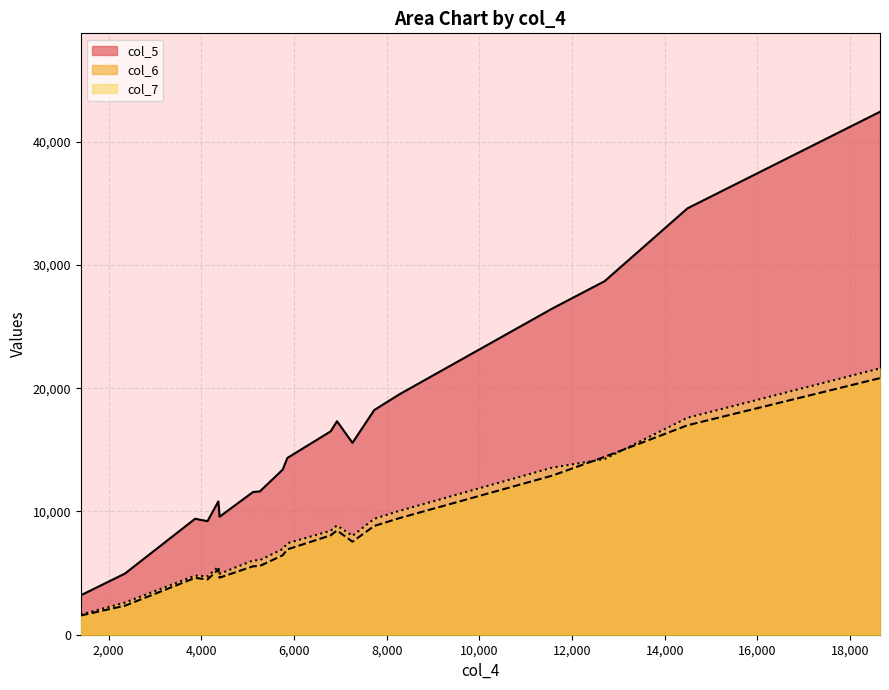

Is the value of col_5 at 3865 greater than the value of col_6 at 4379?

Yes